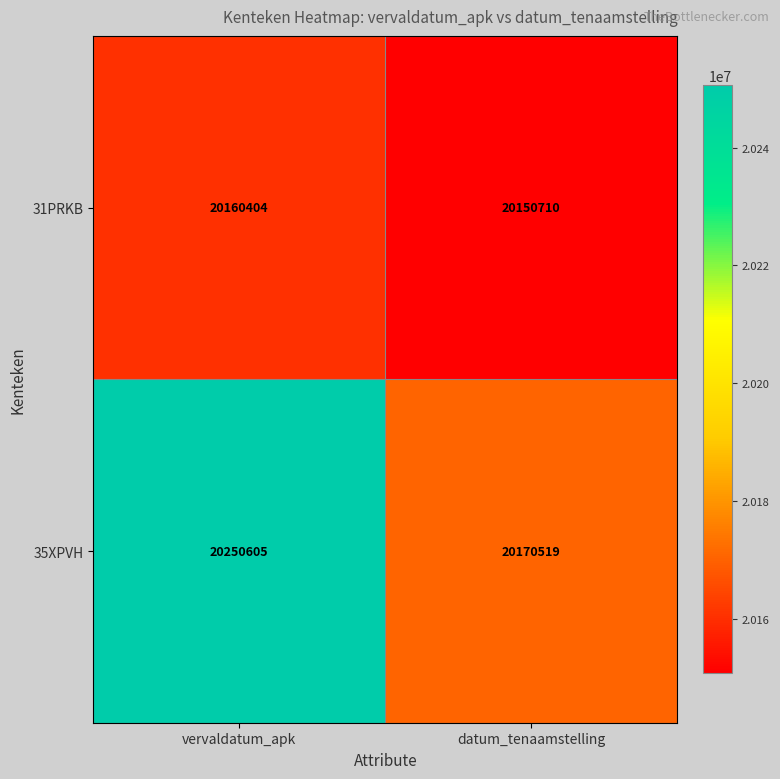

At which category is the sum across all series the highest?

vervaldatum_apk